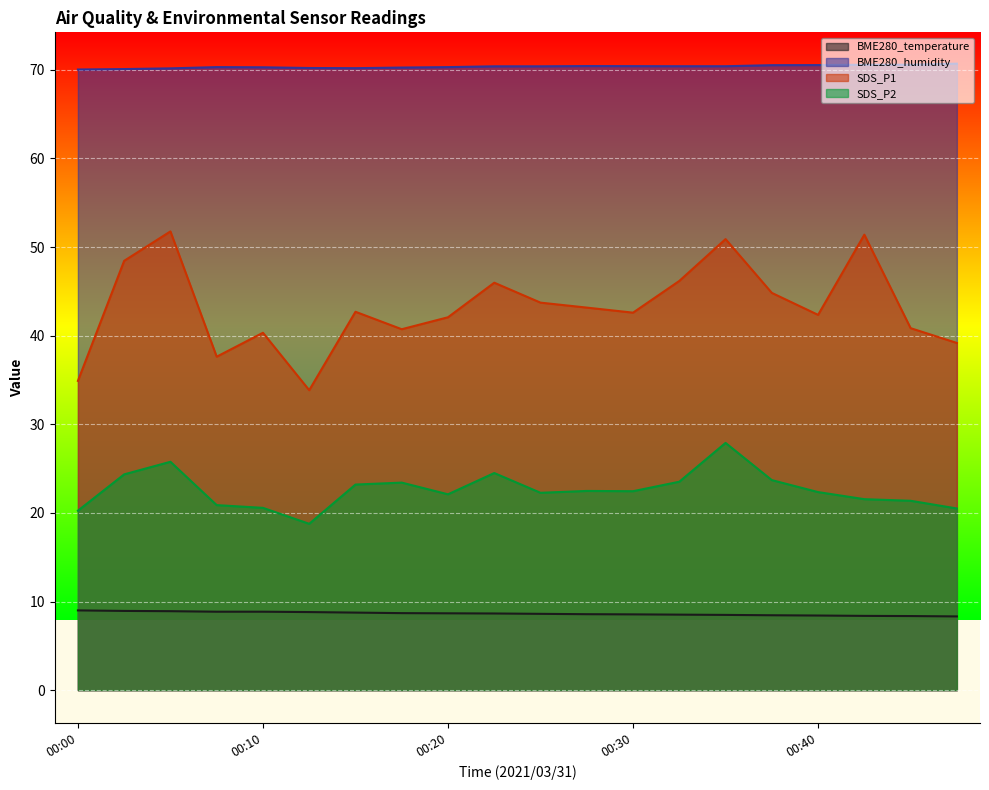

Which series has the largest total across all categories?

BME280_humidity